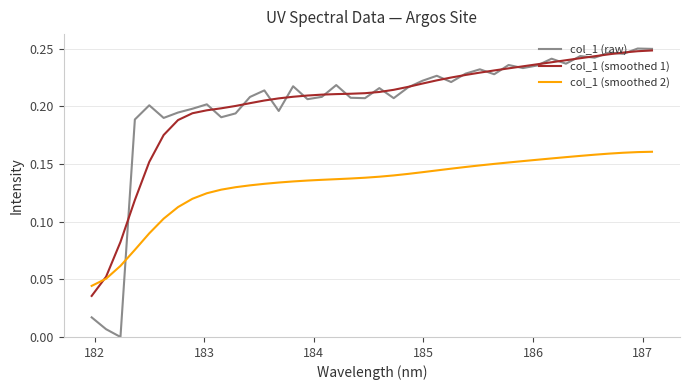

Which series has the largest total across all categories?

col_1 (raw)